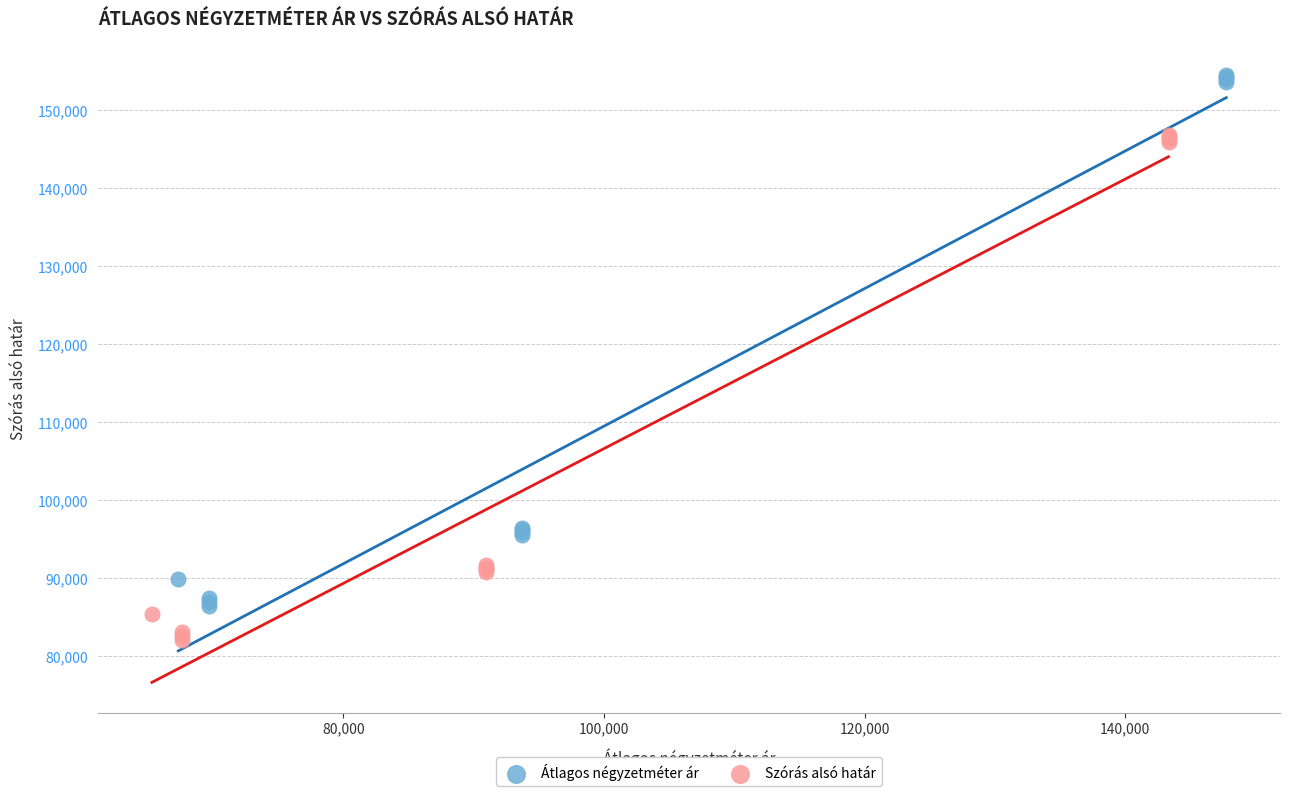

Which series contains the highest Y value?

Átlagos négyzetméter ár